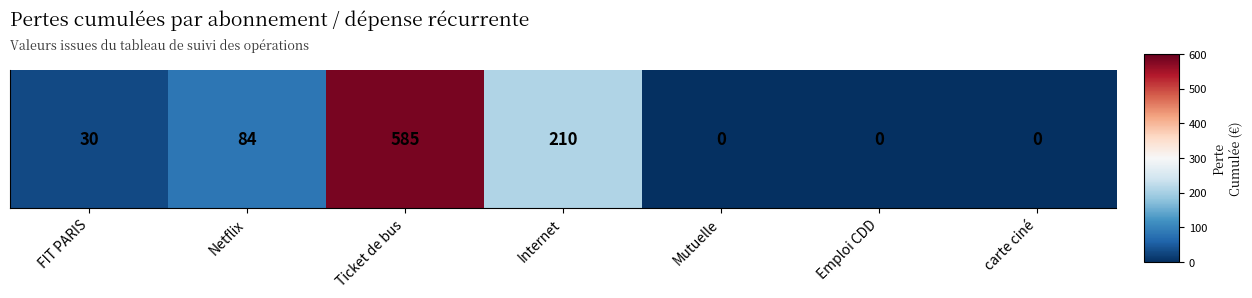

What is the change in value from Netflix to Internet?

+126